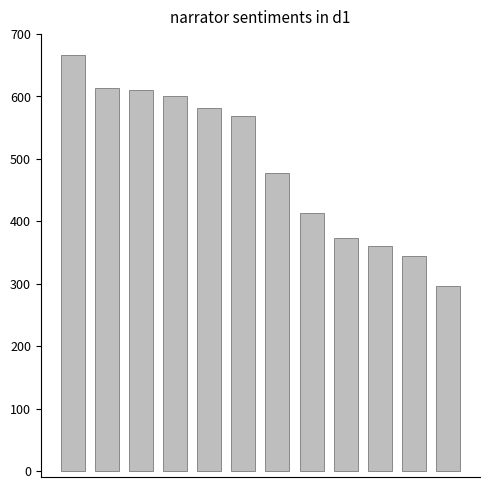

What is the difference between the maximum and minimum values?

369